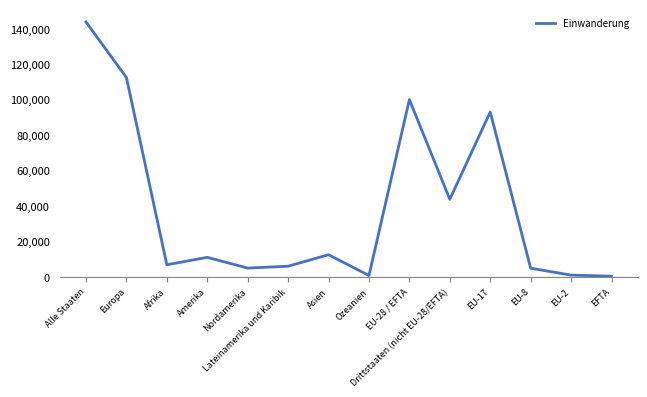

Is it true that the value at Amerika is 11077?

True